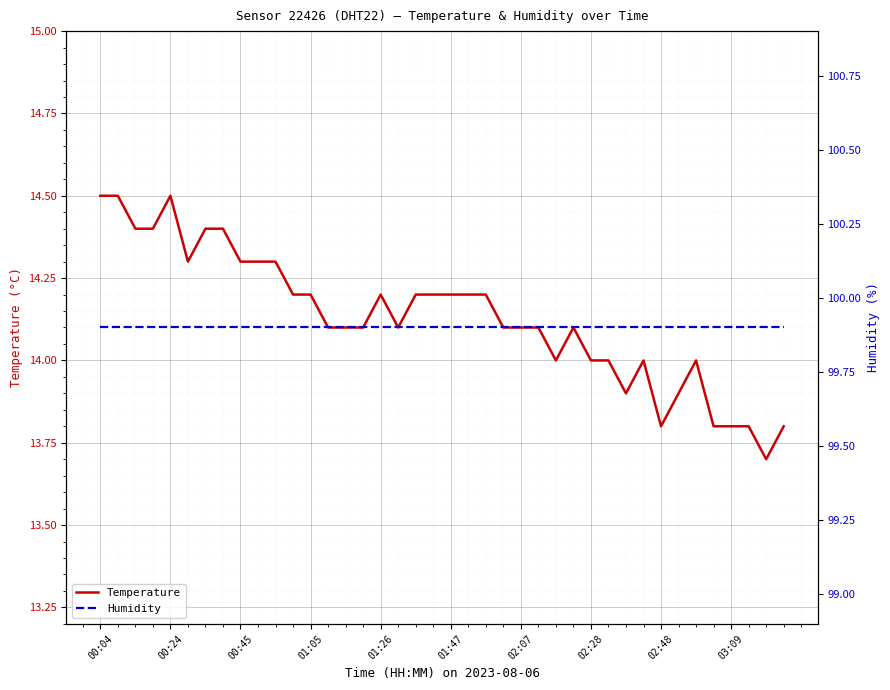

Which has a higher value, 00:04 or 15?

00:04